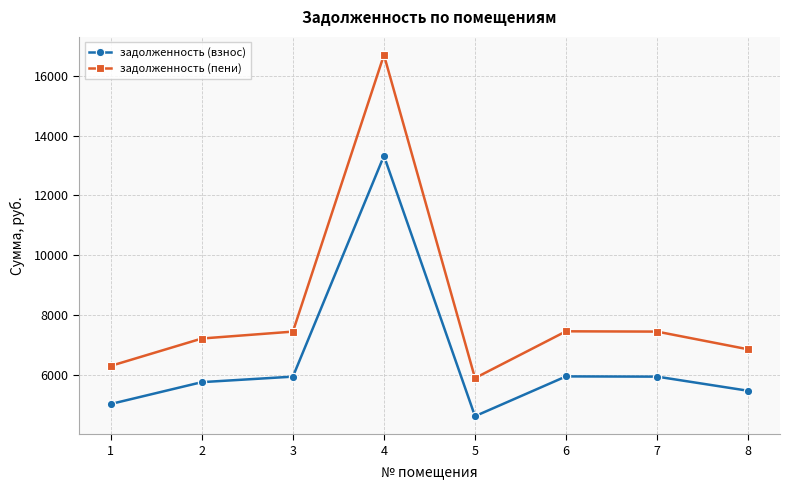

Which category has the lowest value across all series?

5